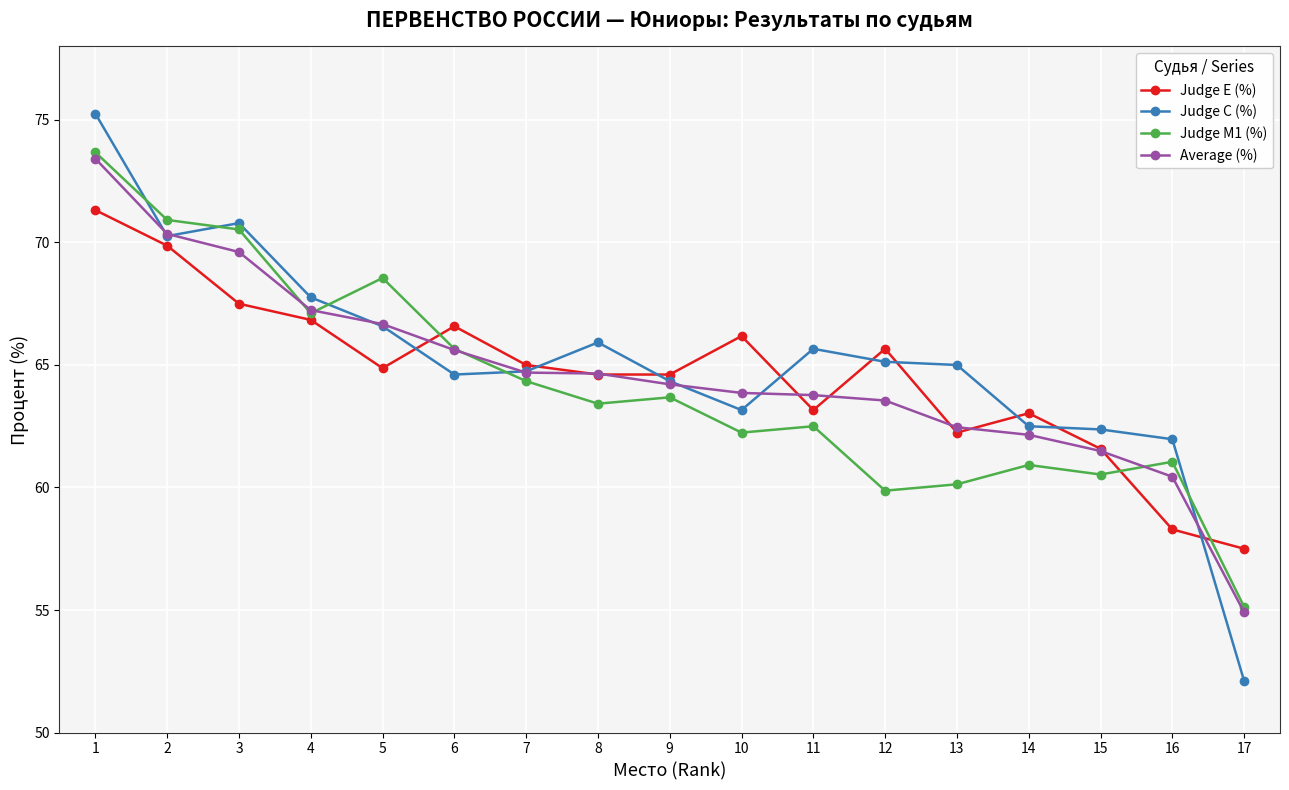

At which category does Judge E (%) reach its first local peak?

6